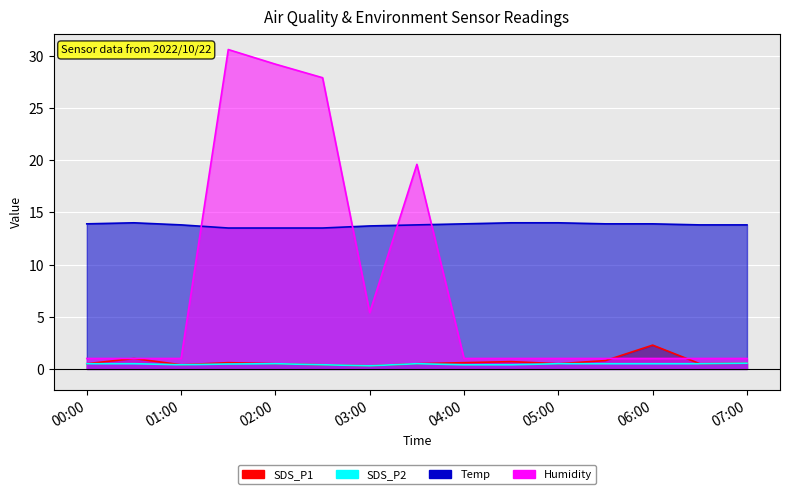

What is the label of the 8th point from the left?

2022/10/22 03:30